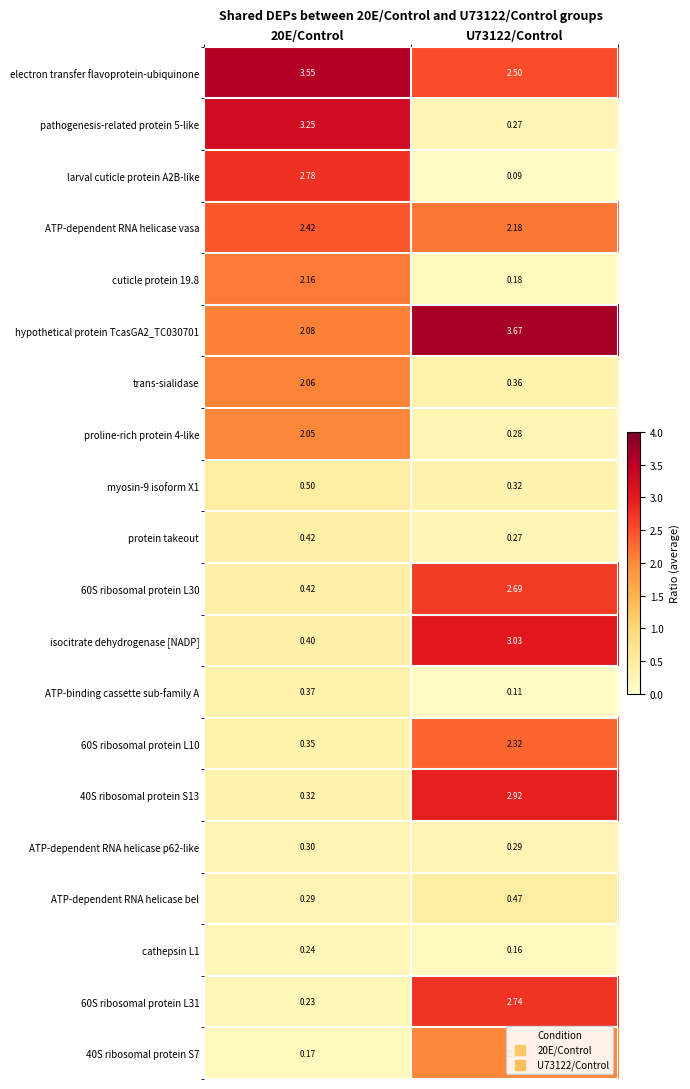

Is the value of 60S ribosomal protein L10 at U73122/Control greater than the value of protein takeout at U73122/Control?

Yes